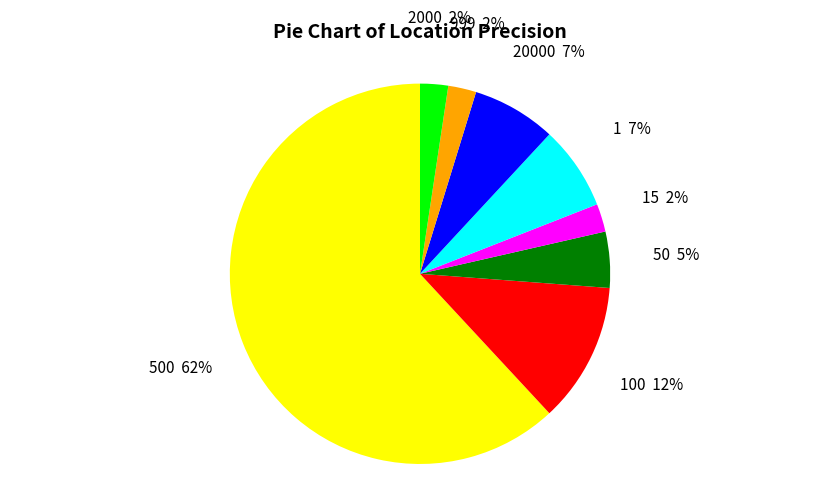

To the nearest percent, what percentage of the pie is 2000?

2%